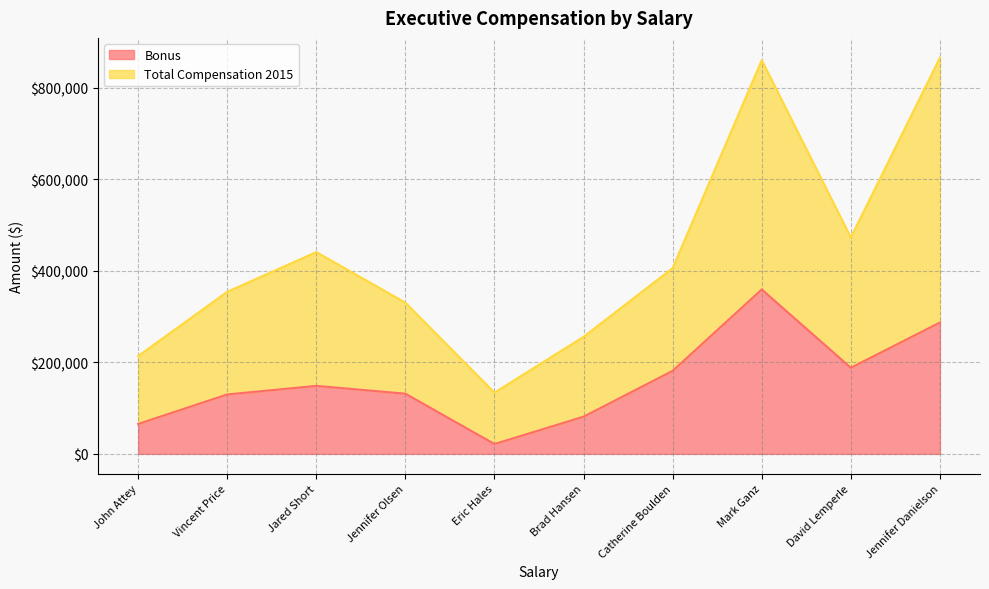

What is the difference between the highest and lowest values at Eric Hales?

90811